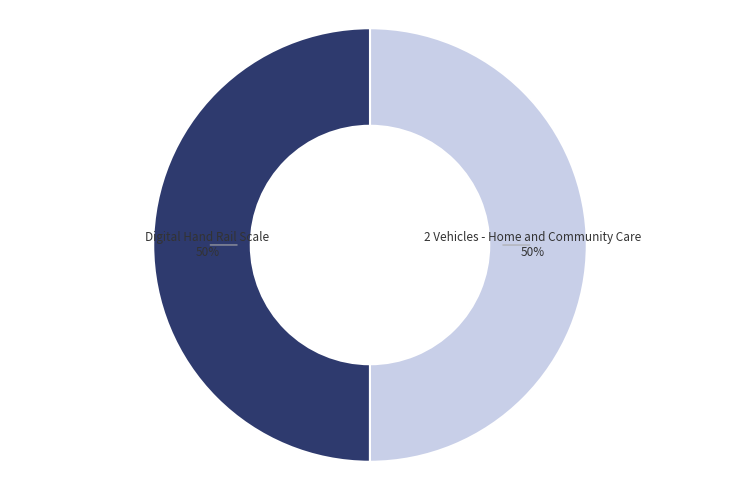

Is it true that Digital Hand Rail Scale is 60% of the pie?

False